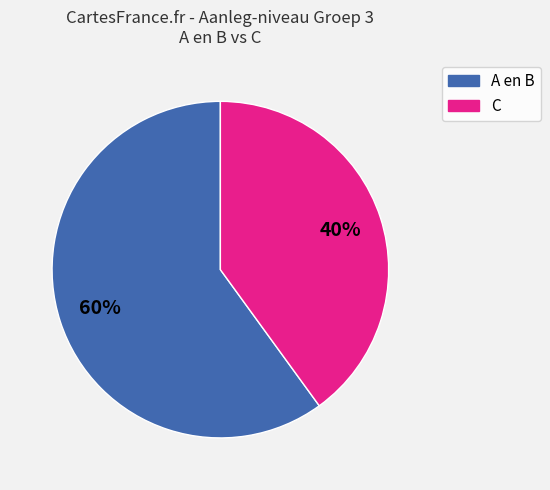

To the nearest percent, what is the average slice percentage?

50%